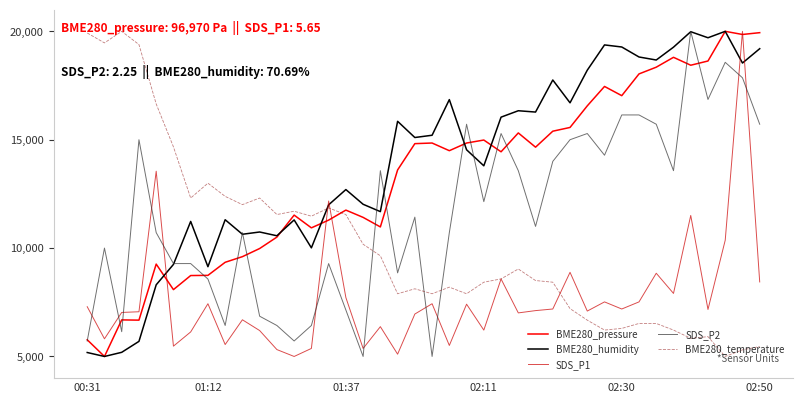

How many series are shown in this chart?

5